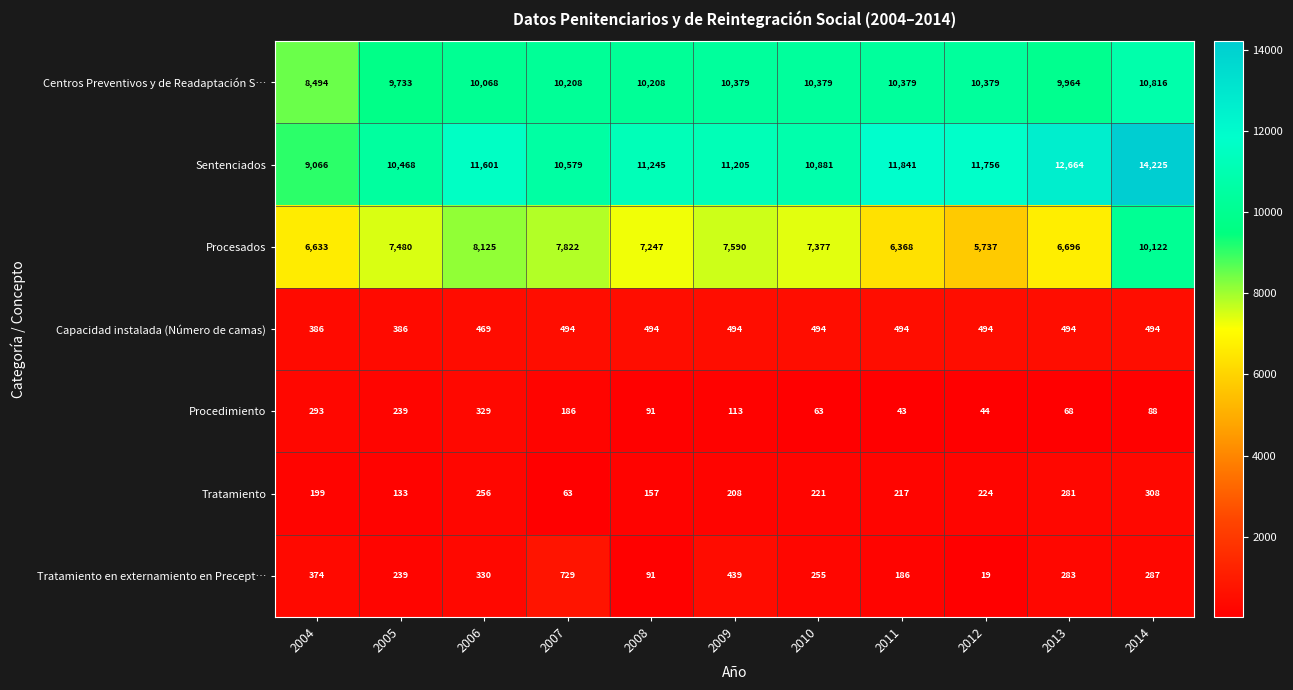

What is the difference between the maximum and minimum values in the Procedimiento series?

286